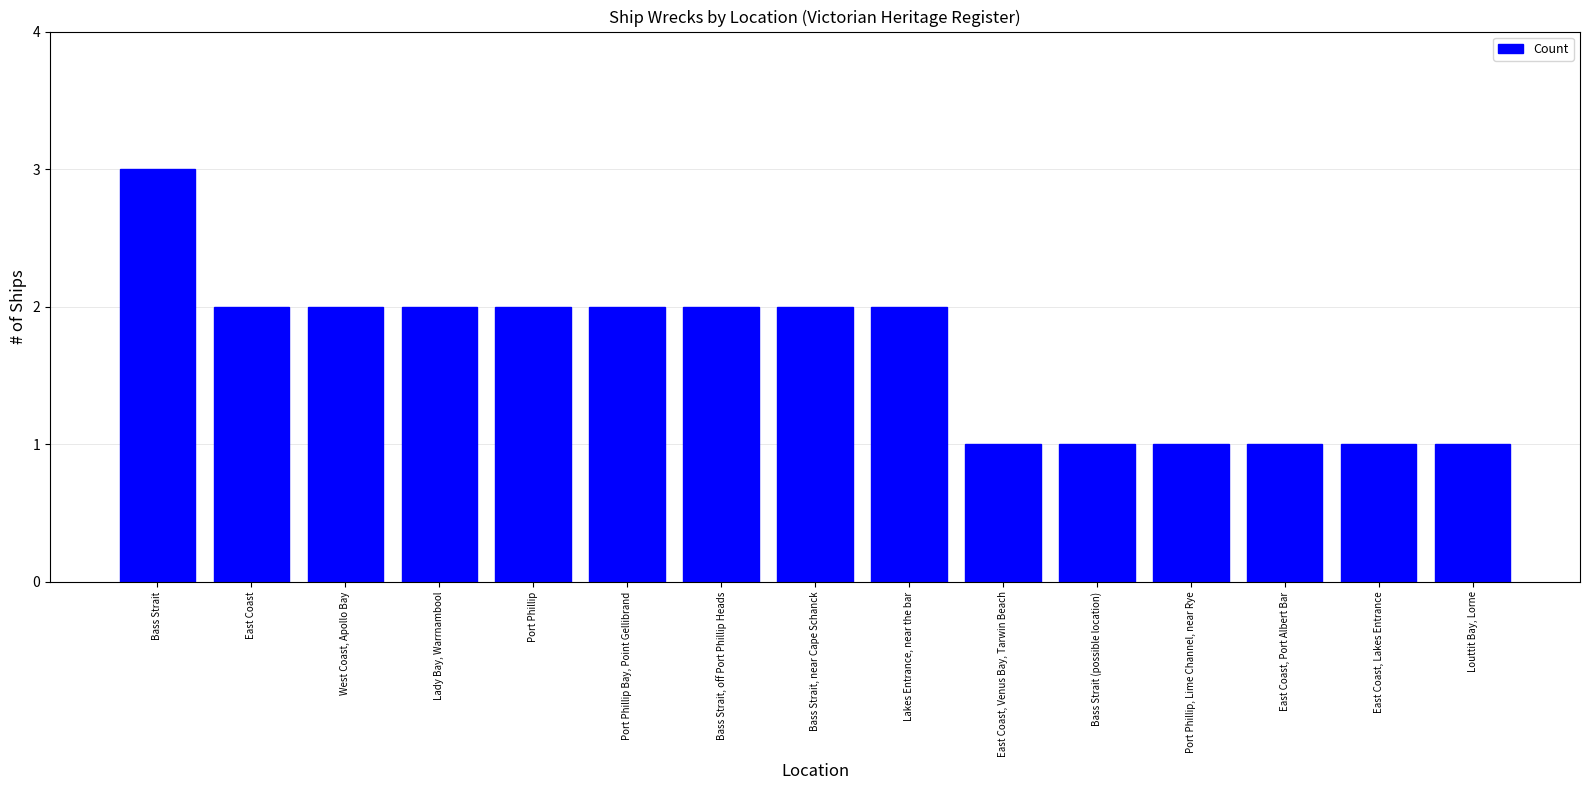

Approximately how many times larger is the value at East Coast, Venus Bay, Tarwin Beach compared to Port Phillip, Lime Channel, near Rye?

1.0